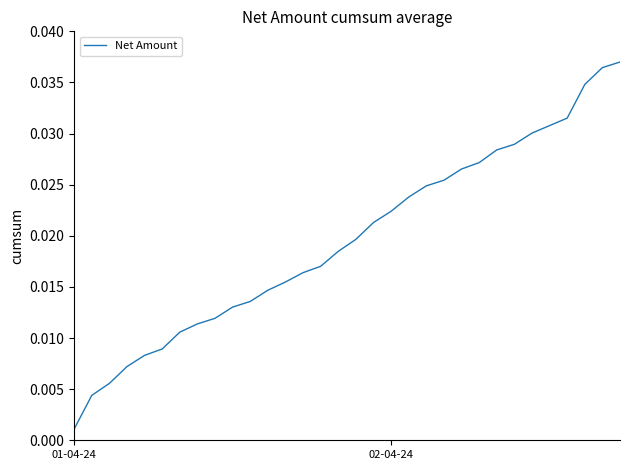

What is the sum of all values?

0.6